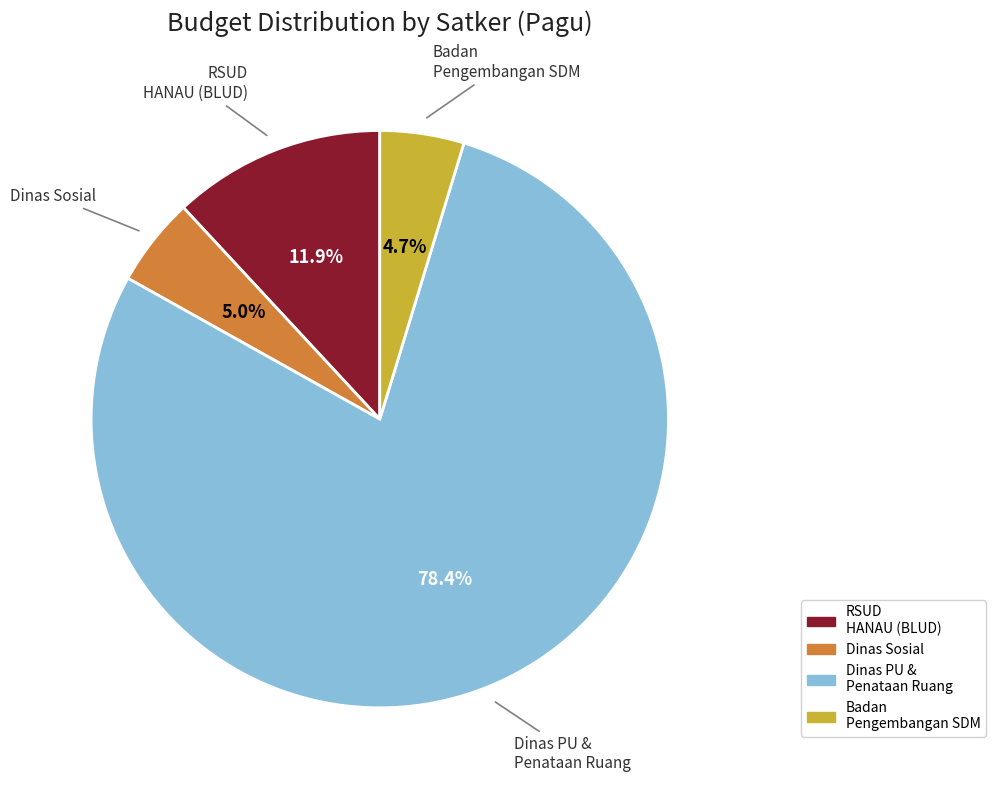

Count the number of slices in the pie.

4